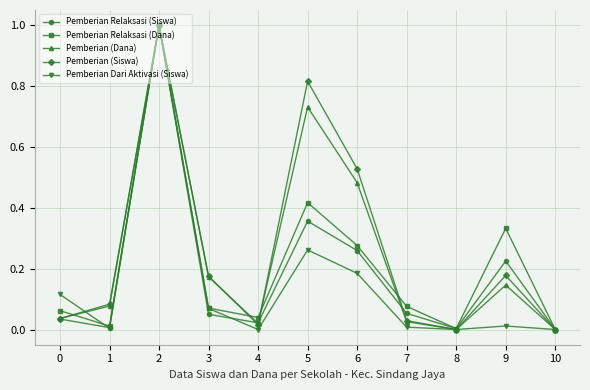

At which category does Pemberian (Dana) reach its first local peak?

2